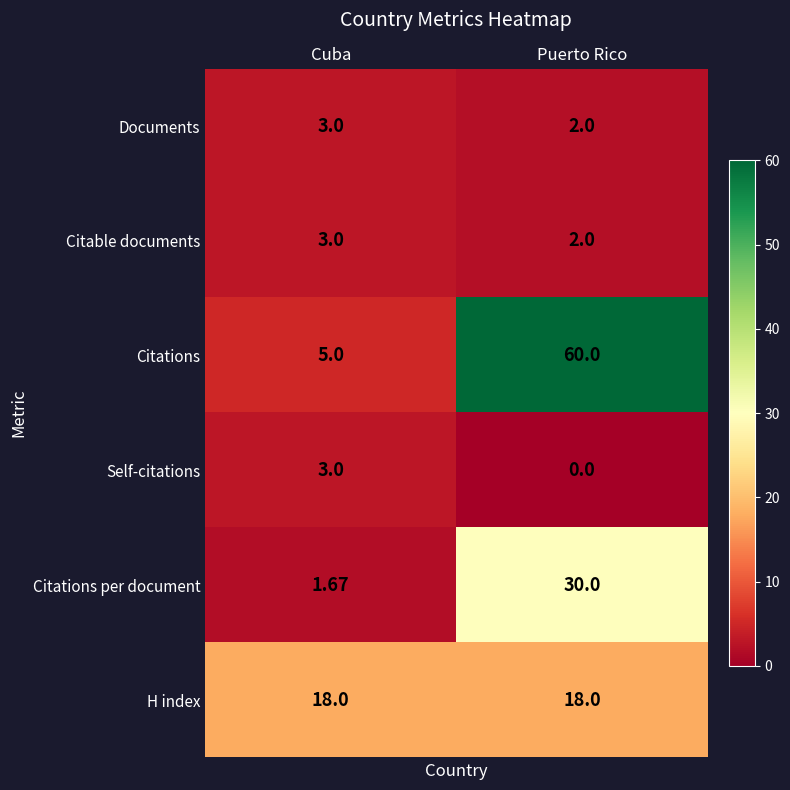

How many series are shown in this chart?

6